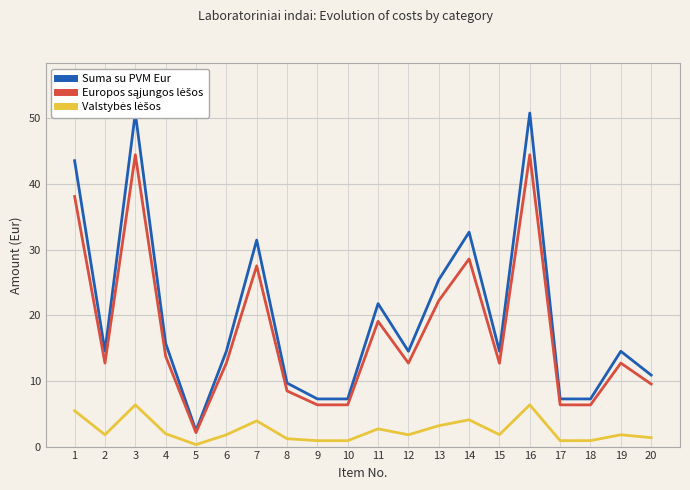

Rank the series by their maximum value, from lowest to highest.

Valstybės lėšos, Europos sąjungos lėšos, Suma su PVM Eur